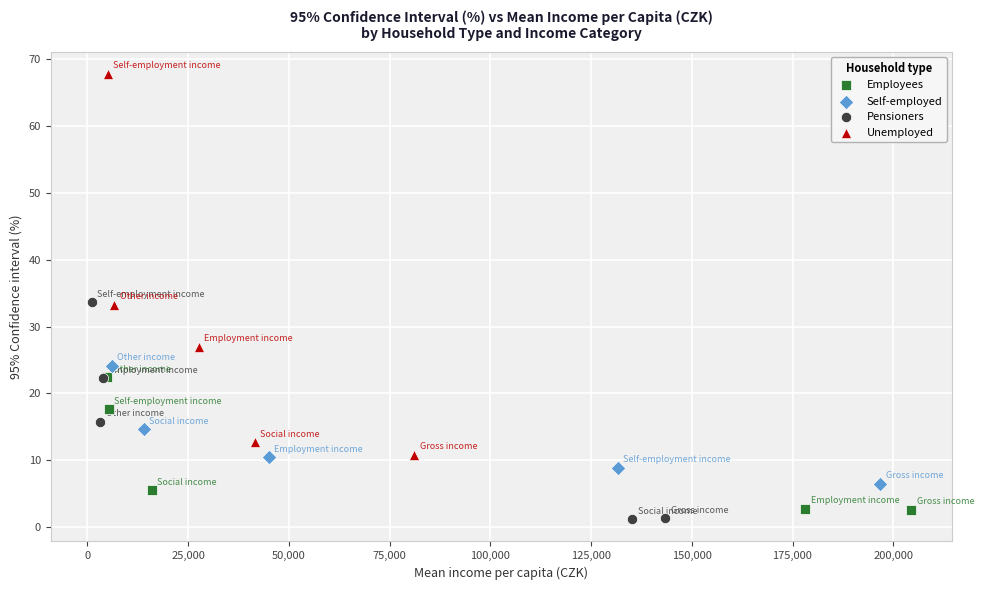

Which series has the widest spread of Y values?

Unemployed